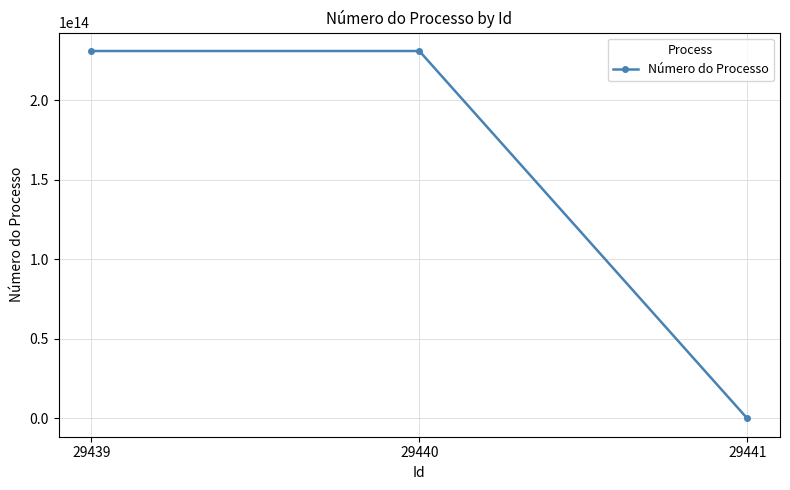

Does the chart display data point markers on the line(s)?

Yes